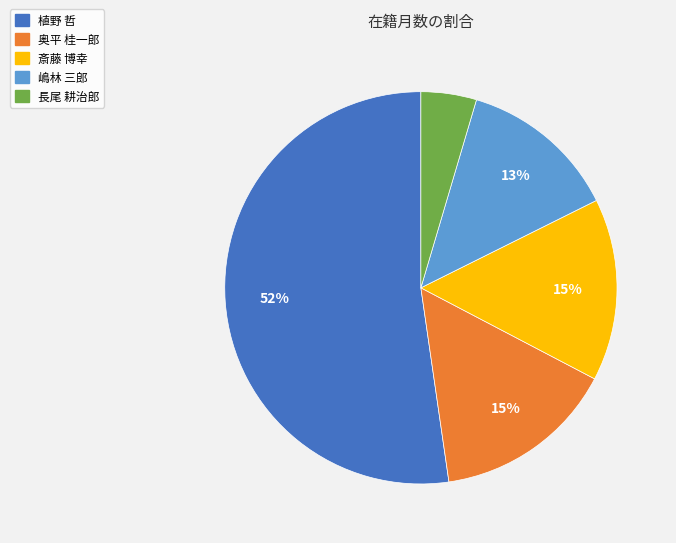

The 奥平 桂一郎 slice represents 15% of the pie. True or false?

True